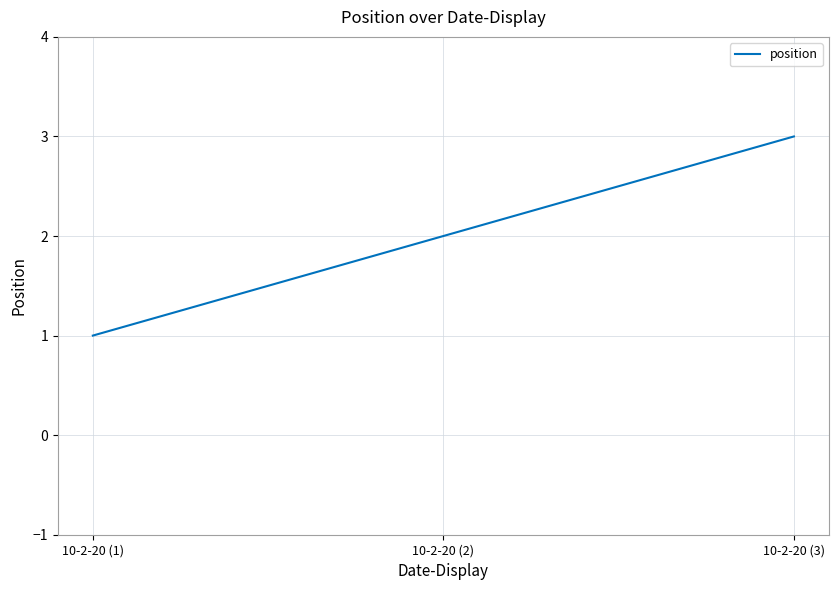

At which label is the value closest to 2?

10-2-20 (2)